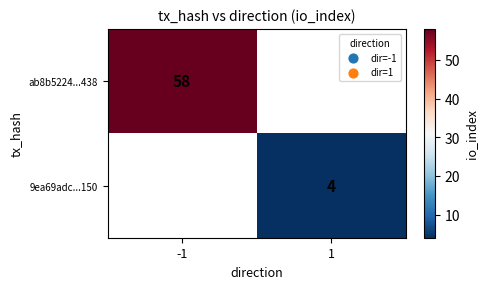

Which category has the lowest value across all series?

1